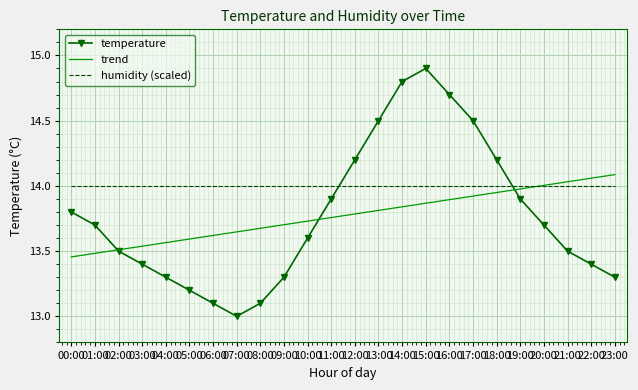

The humidity (scaled) series shows 14.0 at 21:00. True or false?

True